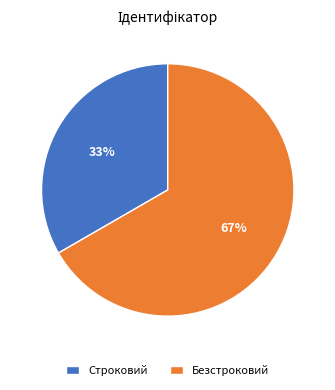

Which has a higher value, Строковий or Безстроковий?

Безстроковий